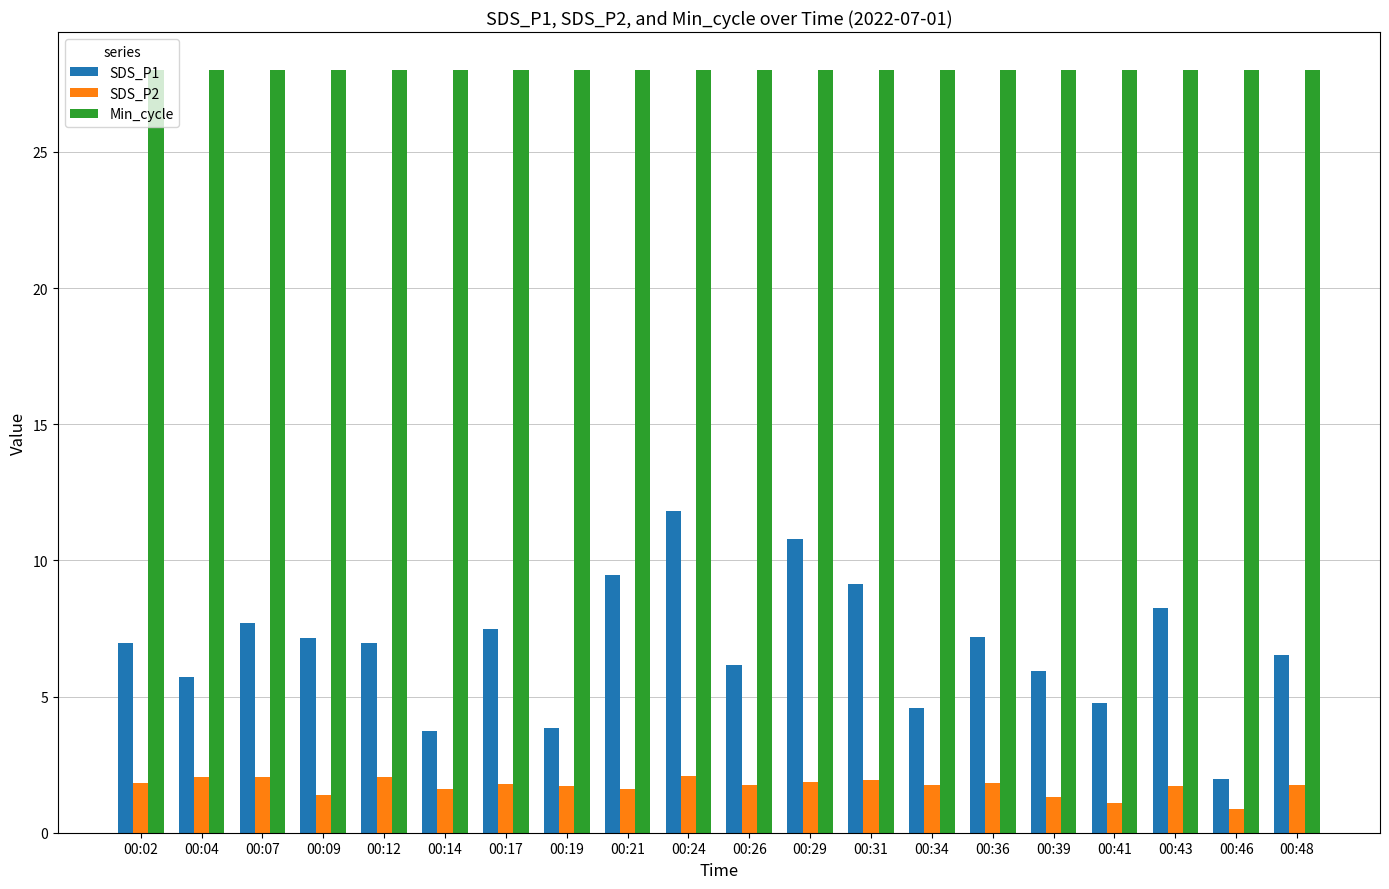

Which series has the largest total across all categories?

Min_cycle